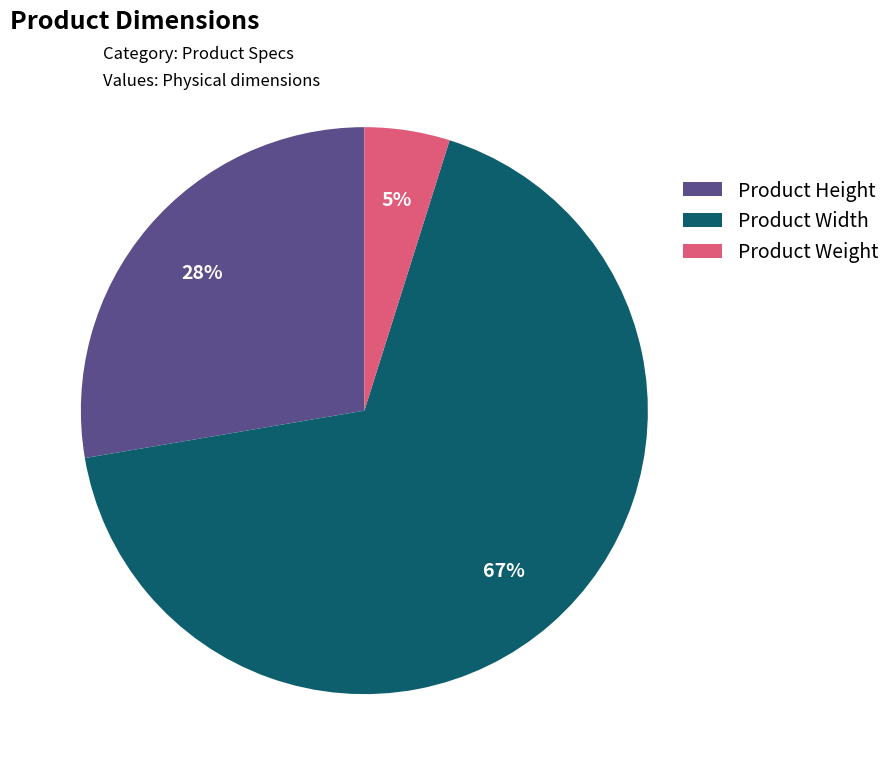

Which has a higher value, Product Weight or Product Width?

Product Width